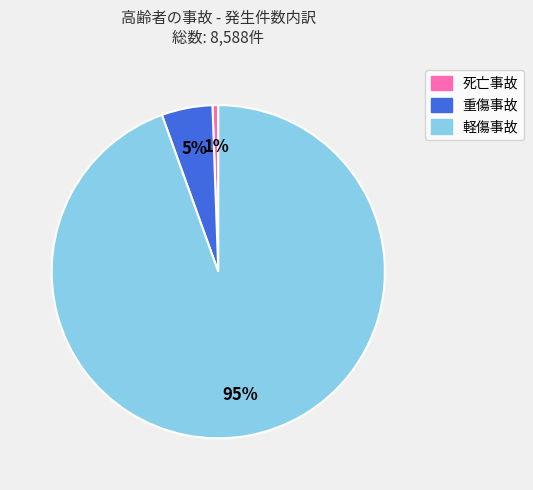

Do 軽傷事故 and 重傷事故 together represent more than half of the pie?

Yes